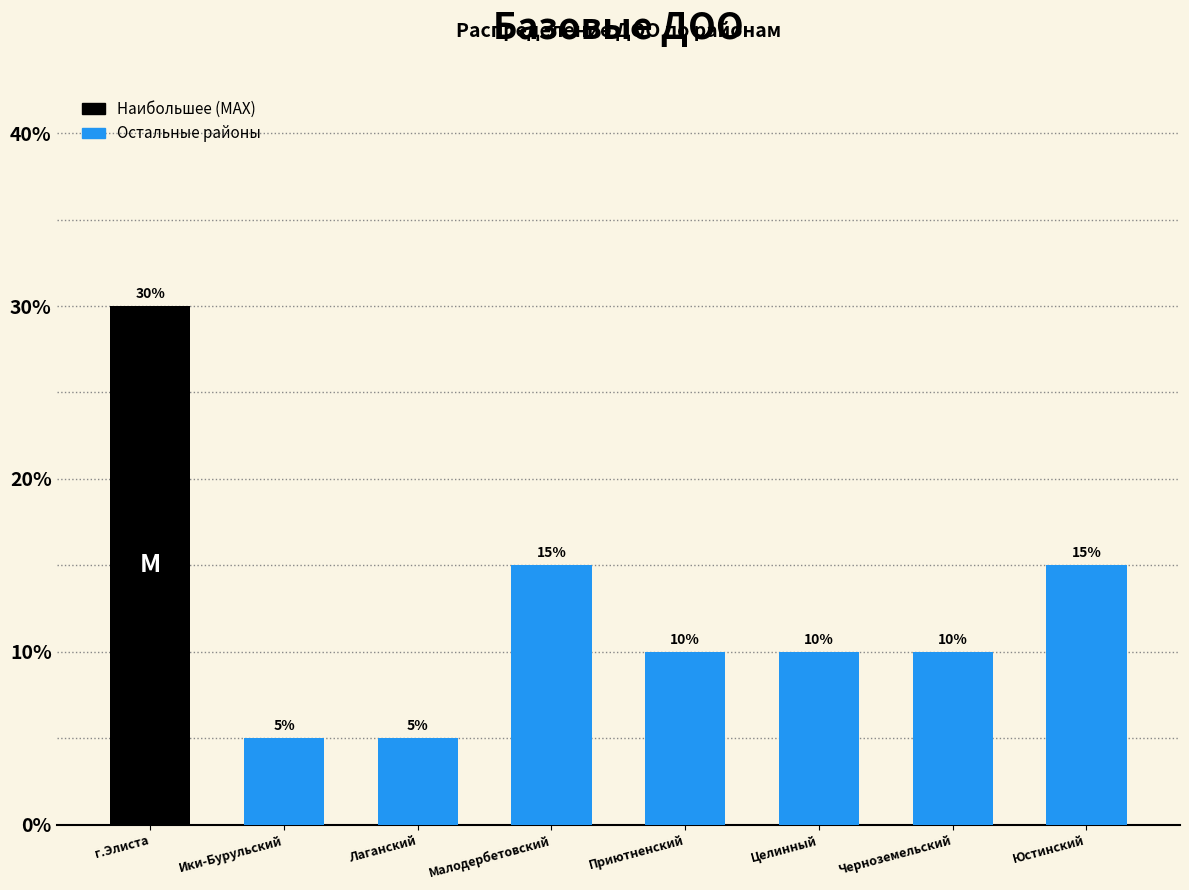

Reading right to left, transcribe all the data shown in this chart.

15	10	10	10	15	5	5	30